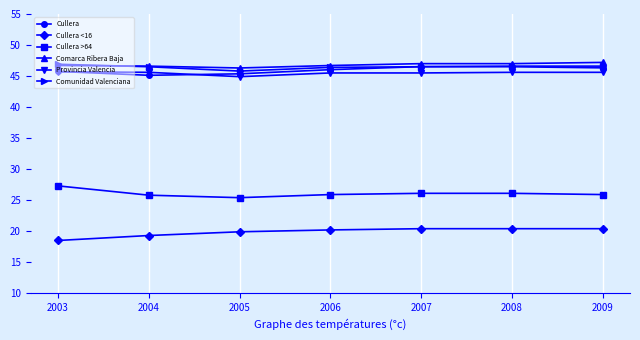

Is it true that Comarca Ribera Baja equals 63.9 at 2009?

False